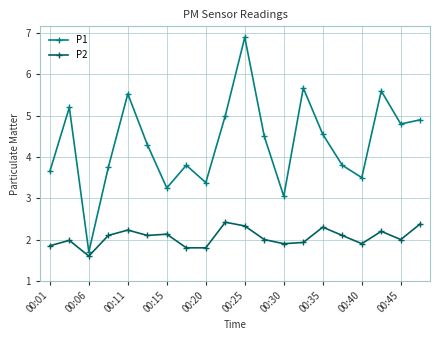

List the series in order of their peak value, highest first.

P1, P2